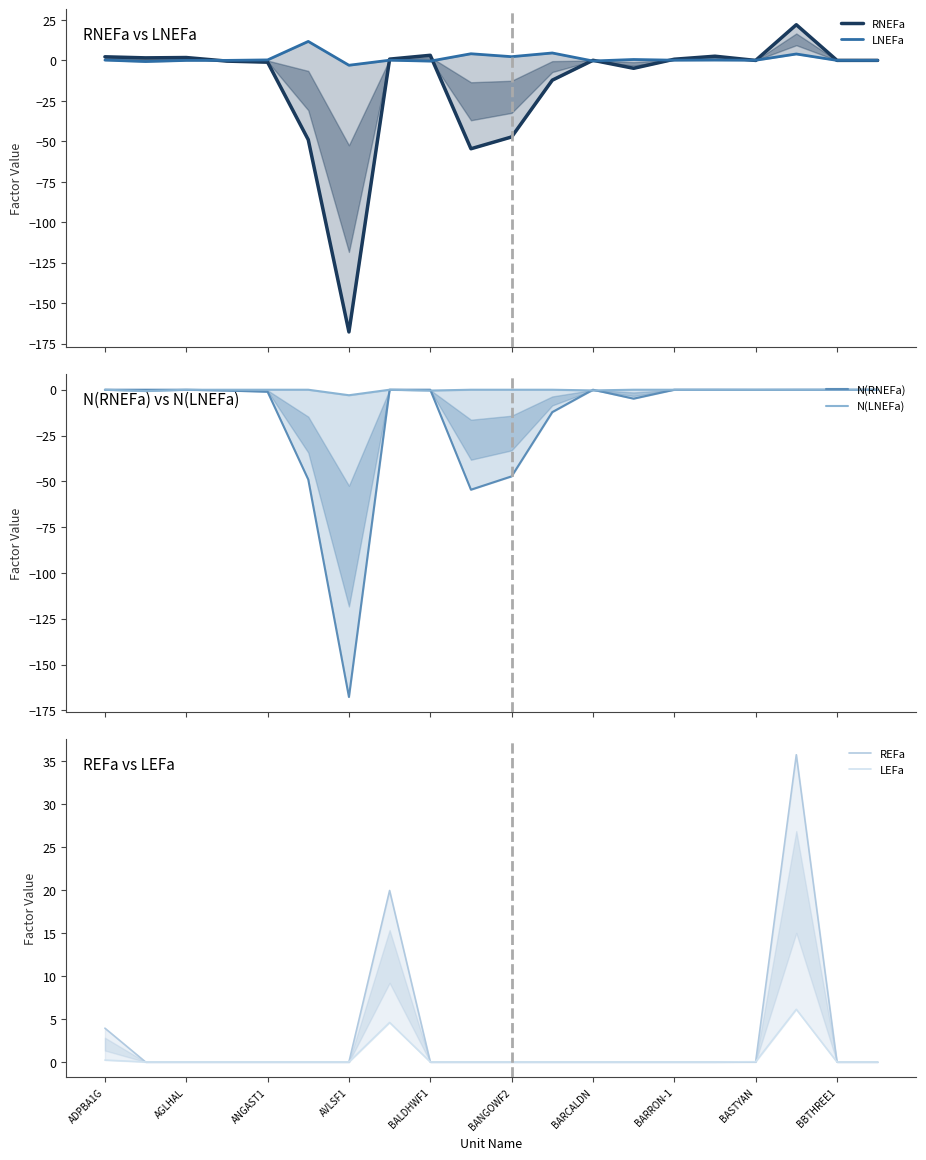

The value of REFa at AGLHAL is 15.7. True or false?

False